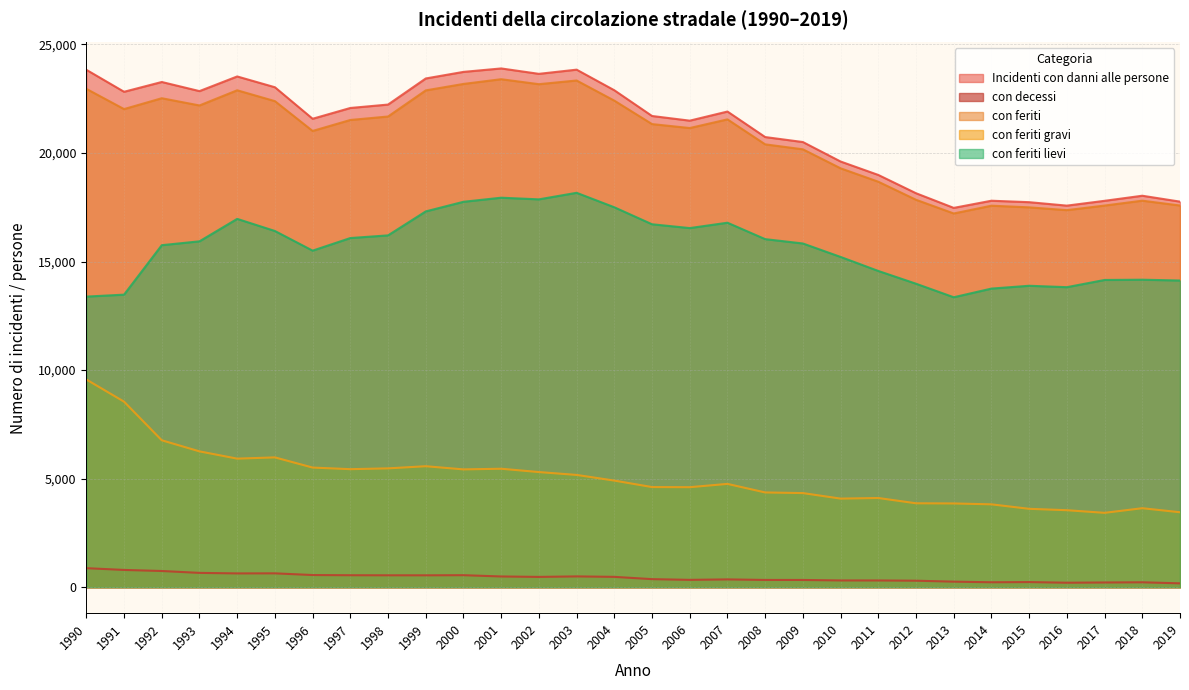

Reading left to right, transcribe all the data shown in this chart.

Incidenti con danni alle persone: 23834	22821	23272	22852	23527	23030	21578	22075	22232	23434	23737	23896	23647	23840	22891	21706	21491	21911	20736	20506	19609	18990	18148	17473	17803	17736	17577	17799	18033	17761
con decessi: 878	797	748	661	637	640	562	553	550	549	555	496	476	499	478	373	340	361	336	335	313	312	301	257	229	238	208	219	228	179
con feriti: 22956	22024	22524	22191	22890	22390	21016	21522	21682	22885	23182	23400	23171	23341	22413	21333	21151	21550	20400	20171	19296	18678	17847	17216	17574	17498	17369	17580	17805	17582
con feriti gravi: 9569	8547	6769	6258	5923	5981	5512	5438	5475	5574	5428	5458	5305	5173	4912	4614	4608	4760	4366	4337	4082	4110	3867	3859	3818	3612	3548	3427	3640	3454
con feriti lievi: 13387	13477	15755	15933	16967	16409	15504	16084	16207	17311	17754	17942	17866	18168	17501	16719	16543	16790	16034	15834	15214	14568	13980	13357	13756	13886	13821	14153	14165	14128